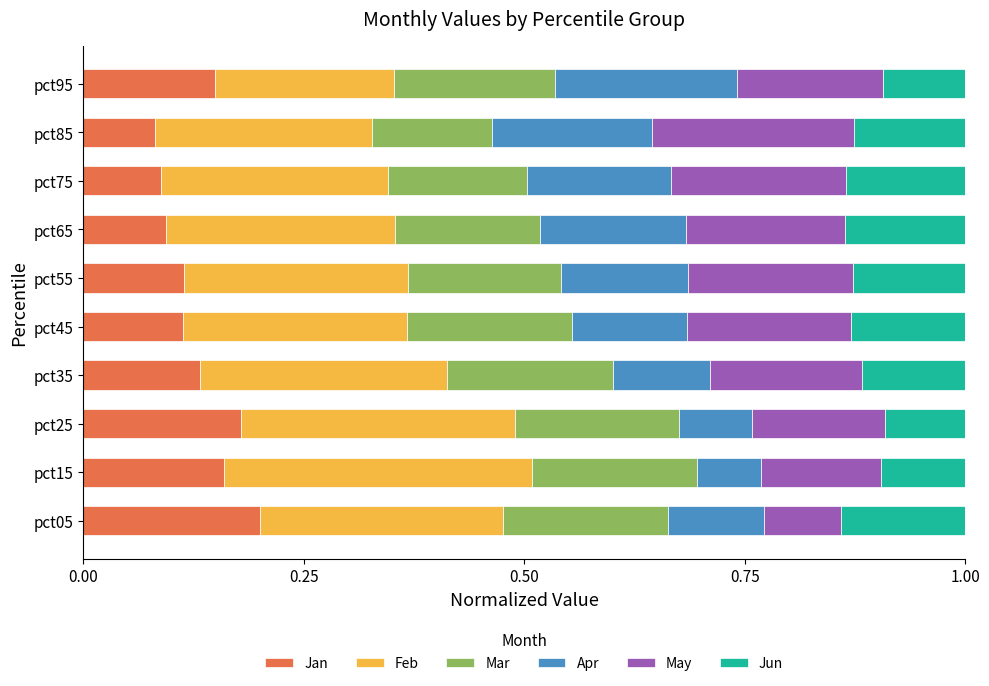

Which category has the highest value in the Jan series?

pct05